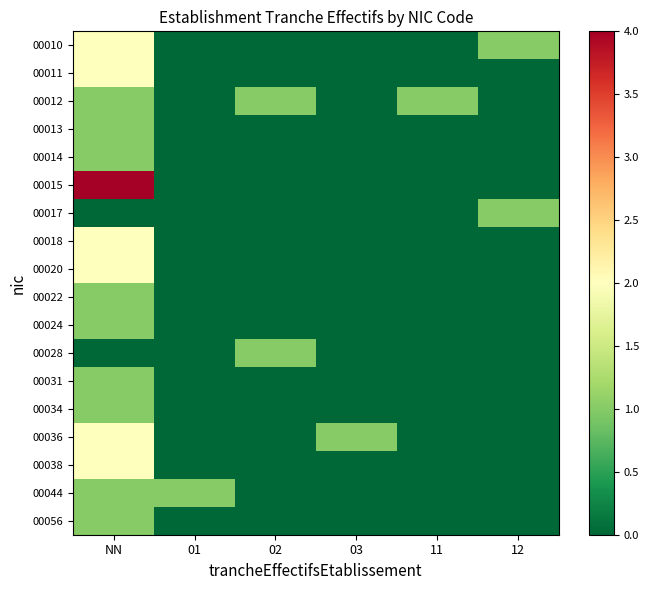

Reading left to right, extract all data points from this chart.

00010: NN=2	01=0	02=0	03=0	11=0	12=1
00011: NN=2	01=0	02=0	03=0	11=0	12=0
00012: NN=1	01=0	02=1	03=0	11=1	12=0
00013: NN=1	01=0	02=0	03=0	11=0	12=0
00014: NN=1	01=0	02=0	03=0	11=0	12=0
00015: NN=4	01=0	02=0	03=0	11=0	12=0
00017: NN=0	01=0	02=0	03=0	11=0	12=1
00018: NN=2	01=0	02=0	03=0	11=0	12=0
00020: NN=2	01=0	02=0	03=0	11=0	12=0
00022: NN=1	01=0	02=0	03=0	11=0	12=0
00024: NN=1	01=0	02=0	03=0	11=0	12=0
00028: NN=0	01=0	02=1	03=0	11=0	12=0
00031: NN=1	01=0	02=0	03=0	11=0	12=0
00034: NN=1	01=0	02=0	03=0	11=0	12=0
00036: NN=2	01=0	02=0	03=1	11=0	12=0
00038: NN=2	01=0	02=0	03=0	11=0	12=0
00044: NN=1	01=1	02=0	03=0	11=0	12=0
00056: NN=1	01=0	02=0	03=0	11=0	12=0